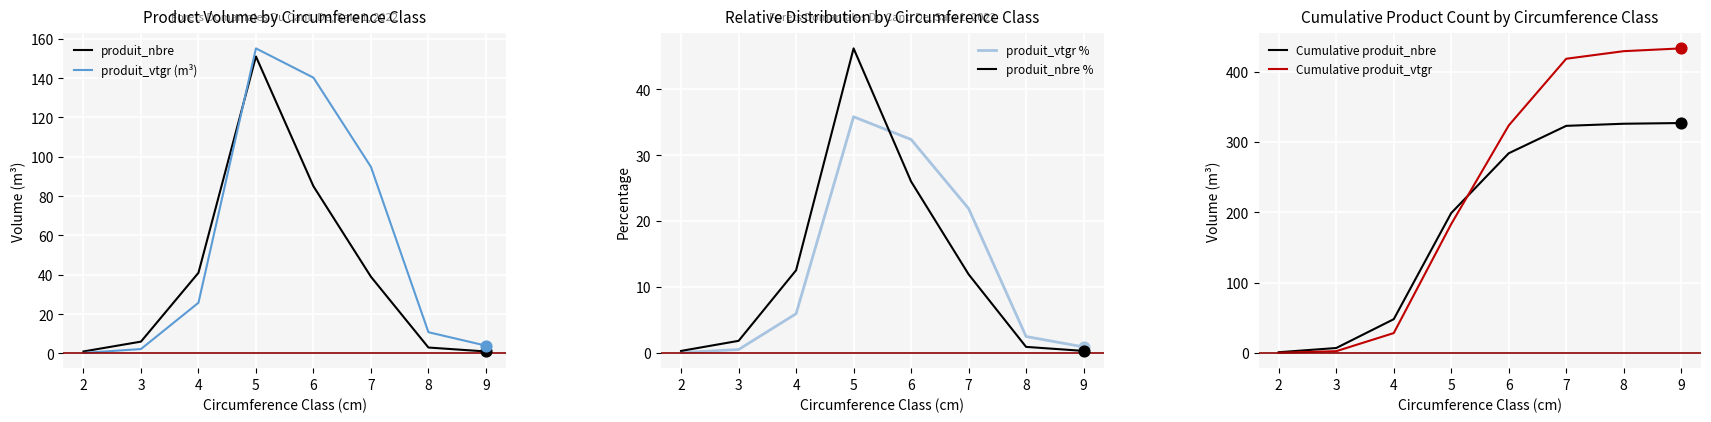

What are all the series names shown in the legend?

produit_nbre, produit_vtgr (m³), produit_vtgr %, produit_nbre %, Cumulative produit_nbre, Cumulative produit_vtgr